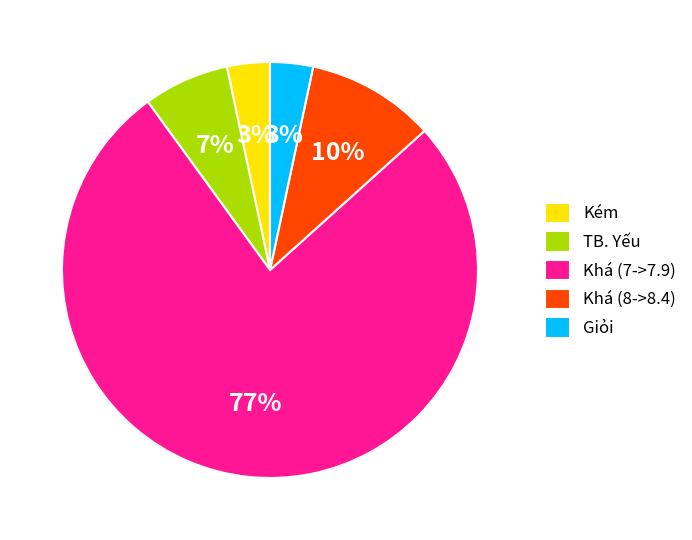

Count the number of slices in the pie.

5